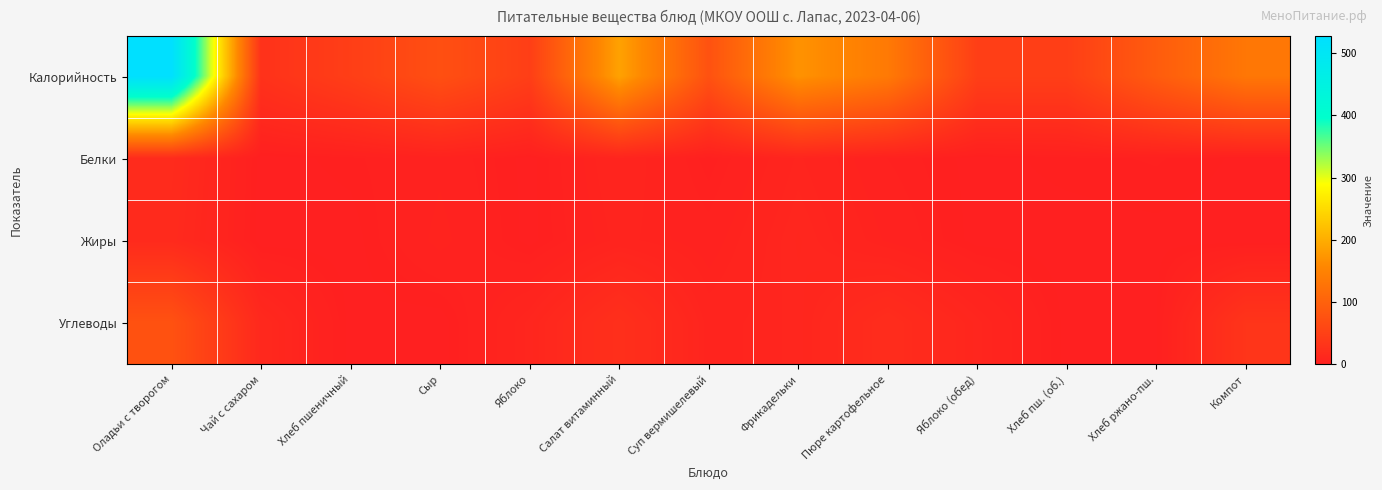

What is the total value across all series at Хлеб пш. (об.)?

49.0